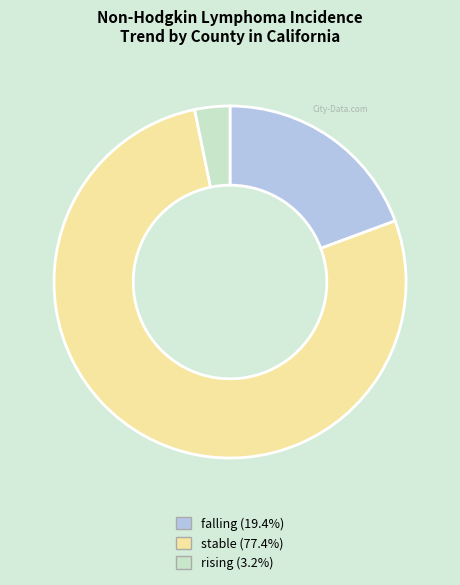

Which slice represents more than half of the pie?

stable